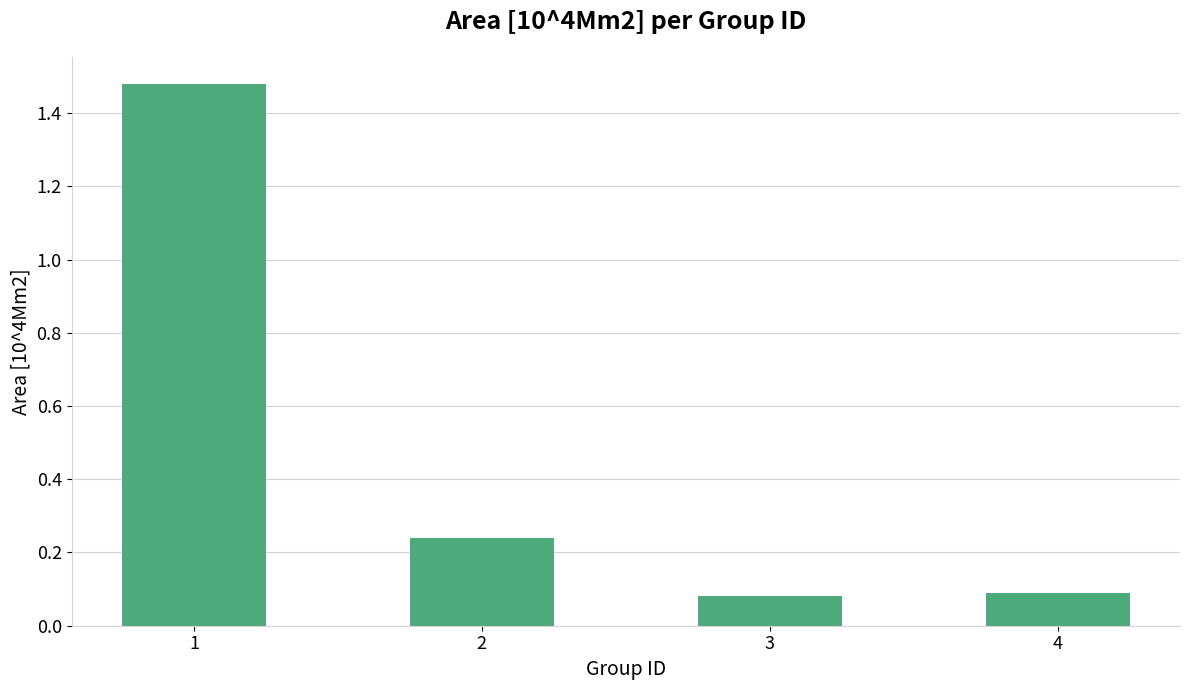

What is the difference between the maximum and minimum values?

1.4